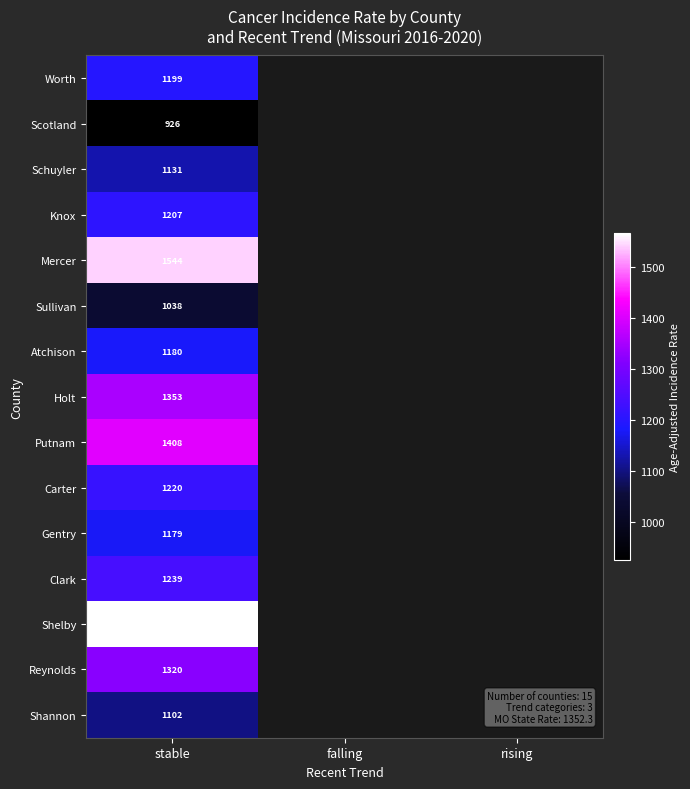

How many distinct data groups are displayed?

15